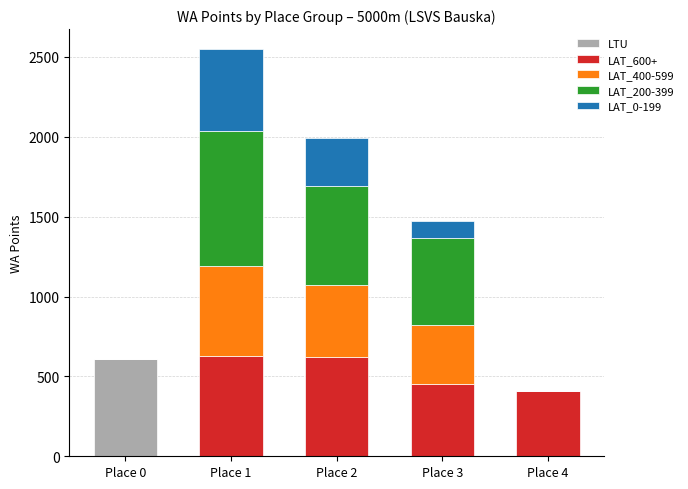

Count the number of data series in this chart.

5